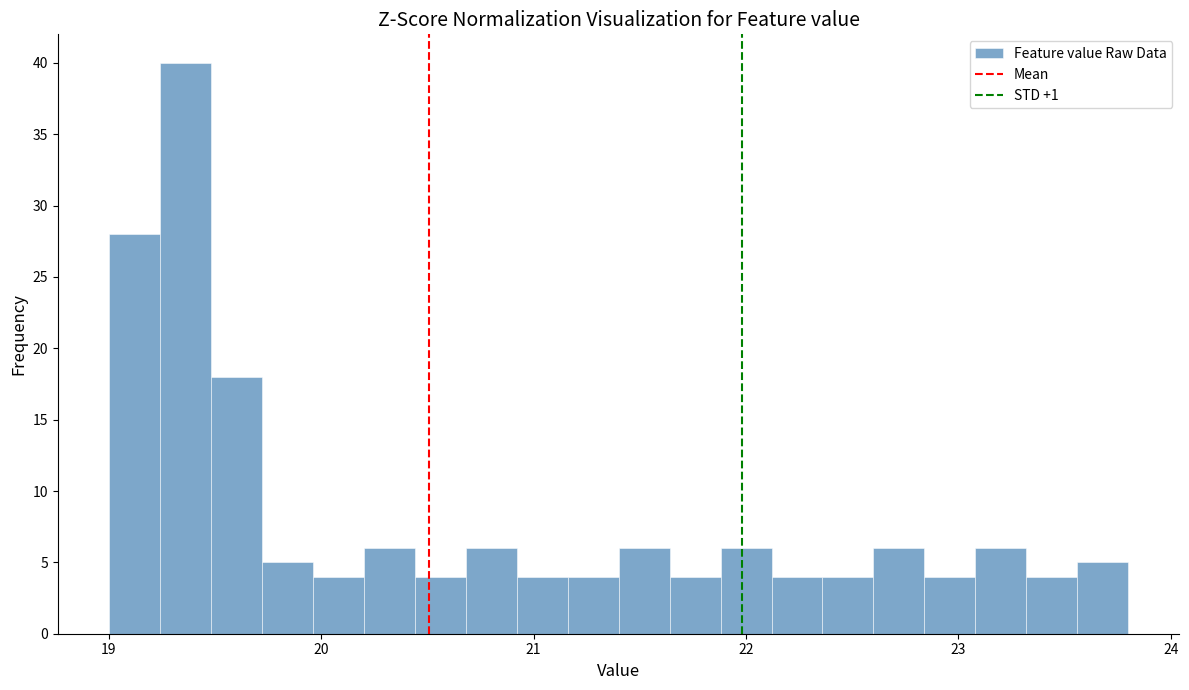

Around what value on the x-axis is the tallest bar? Give the approximate position of its centre, as read against the axis.

19.4